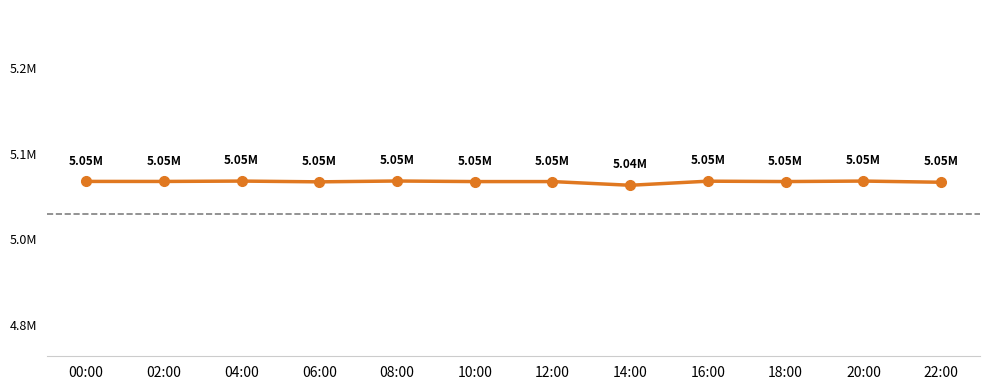

What is the maximum value shown in the chart?

5052350